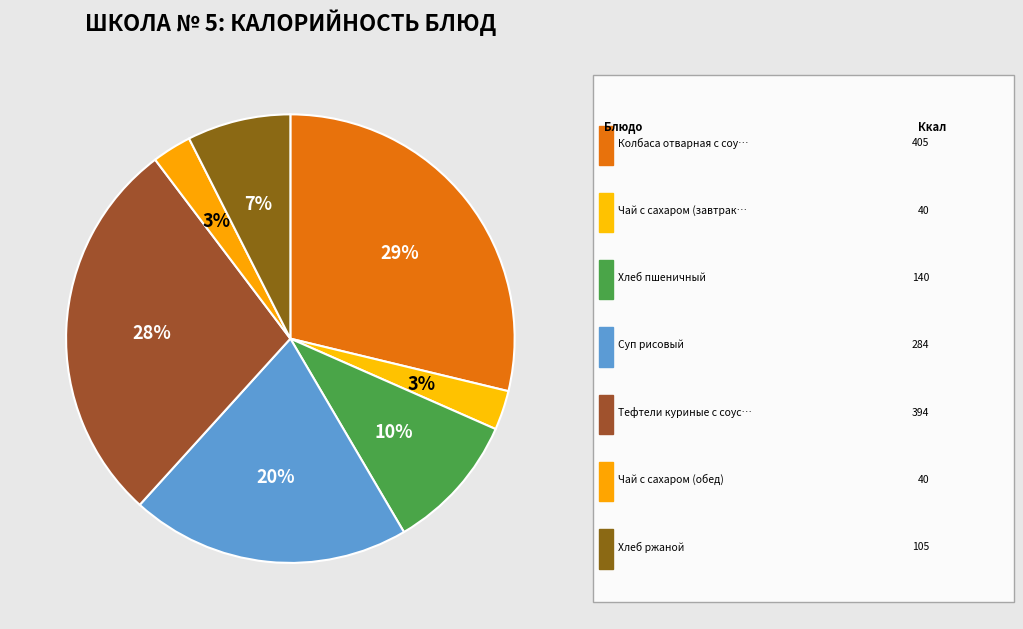

How many slices are in this pie chart?

7